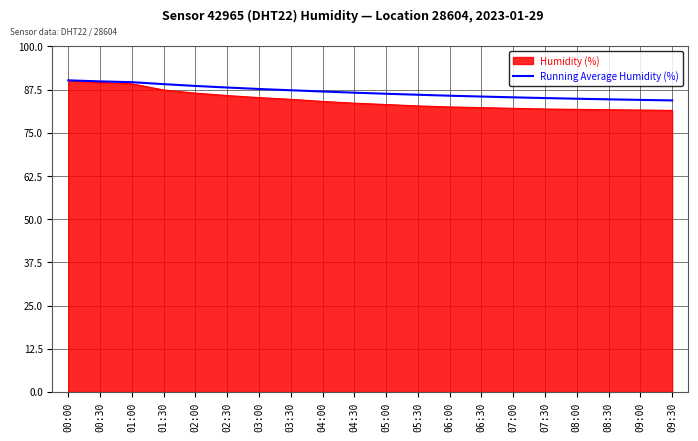

What position from the right is 04:00?

12